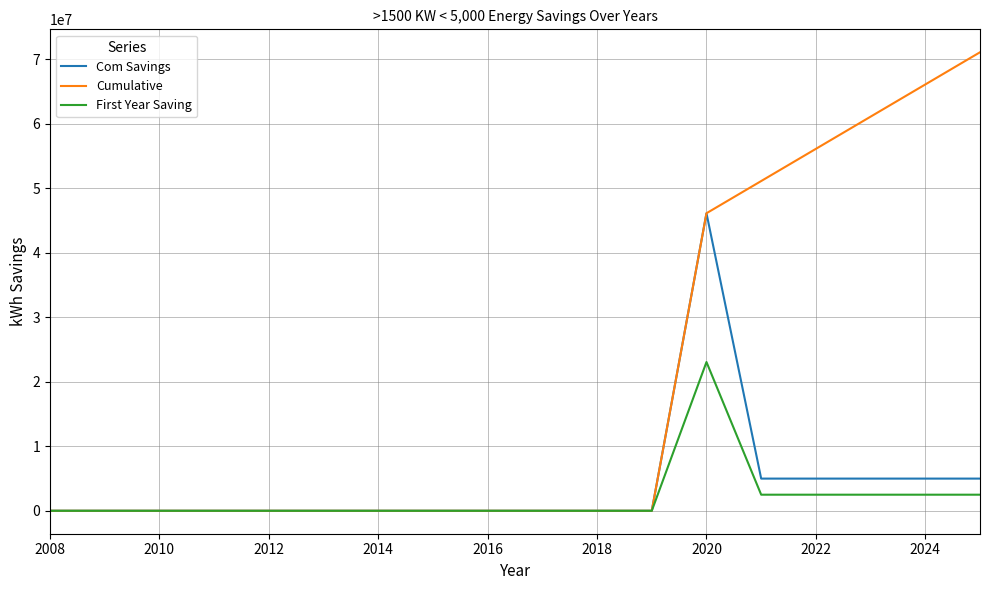

What is the maximum value shown in the chart?

71047514.9